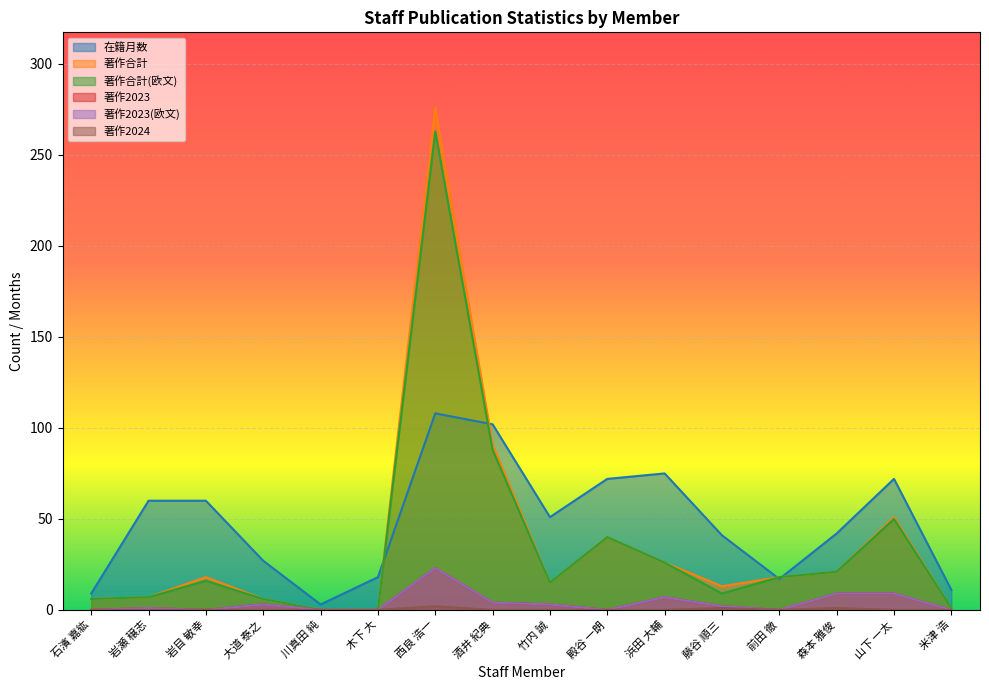

At how many categories does at least one series exceed 265?

1